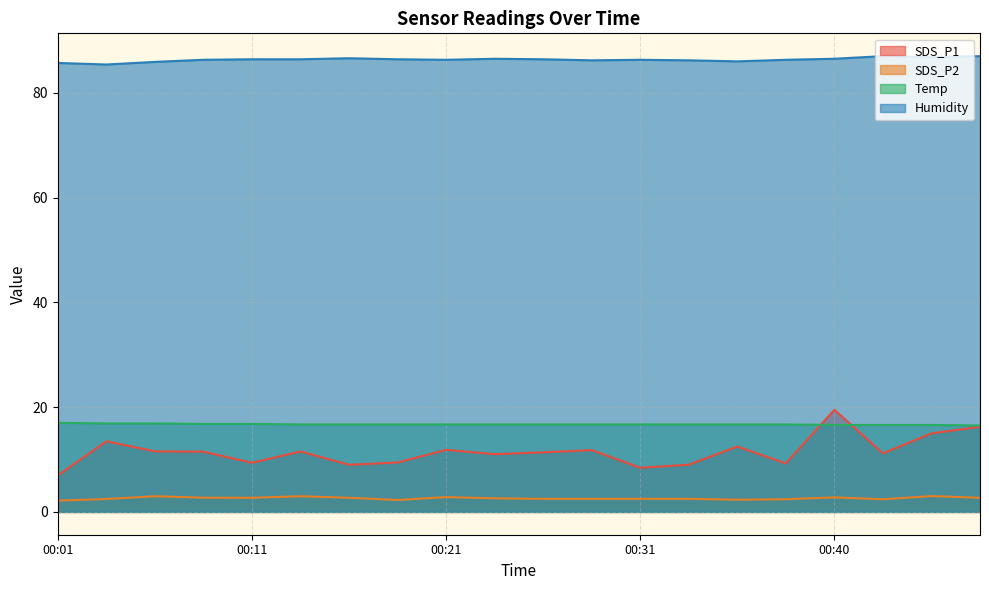

Is the value of SDS_P1 at 00:11 greater than the value of Humidity at 00:21?

No